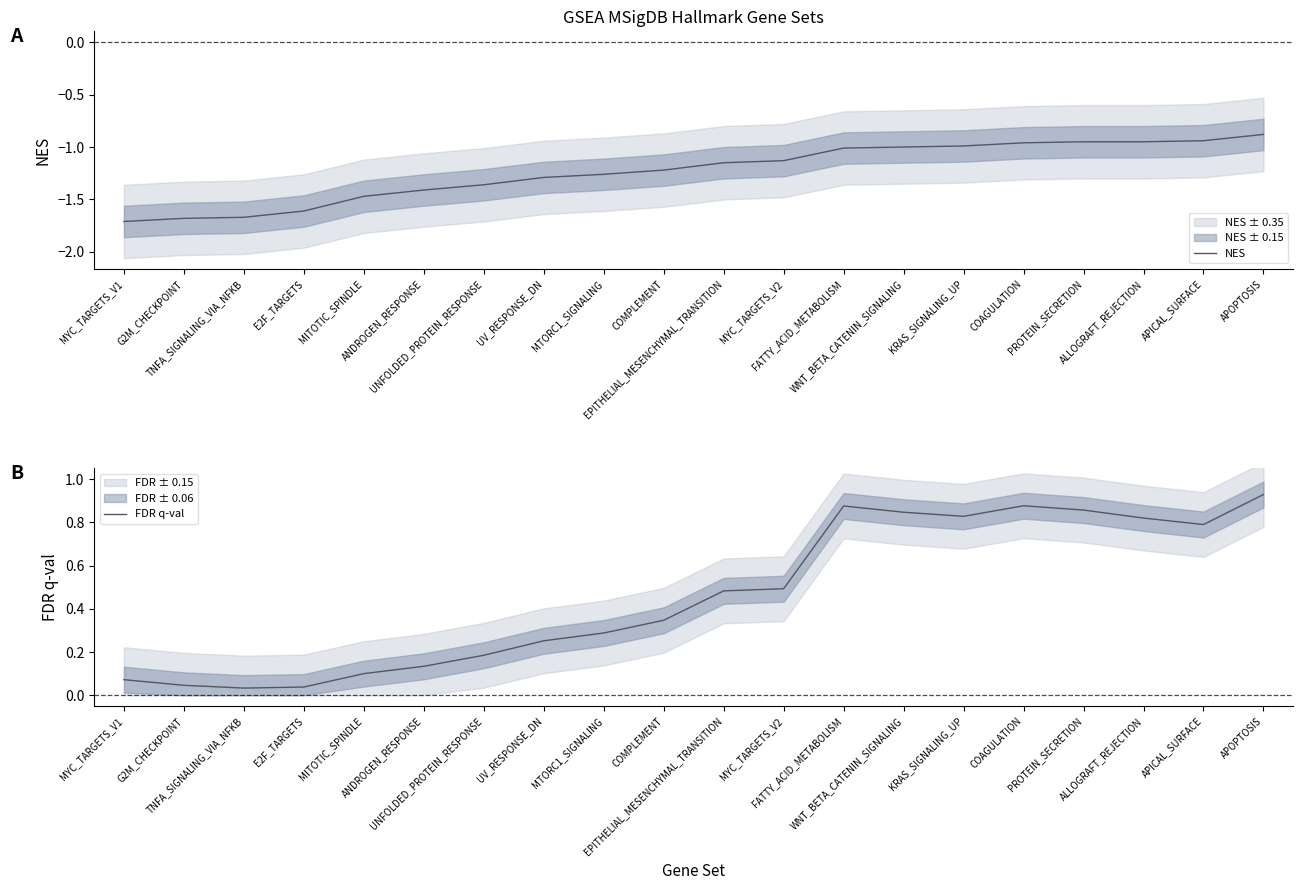

Is it true that FDR q-val equals 0.4 at UV_RESPONSE_DN?

False